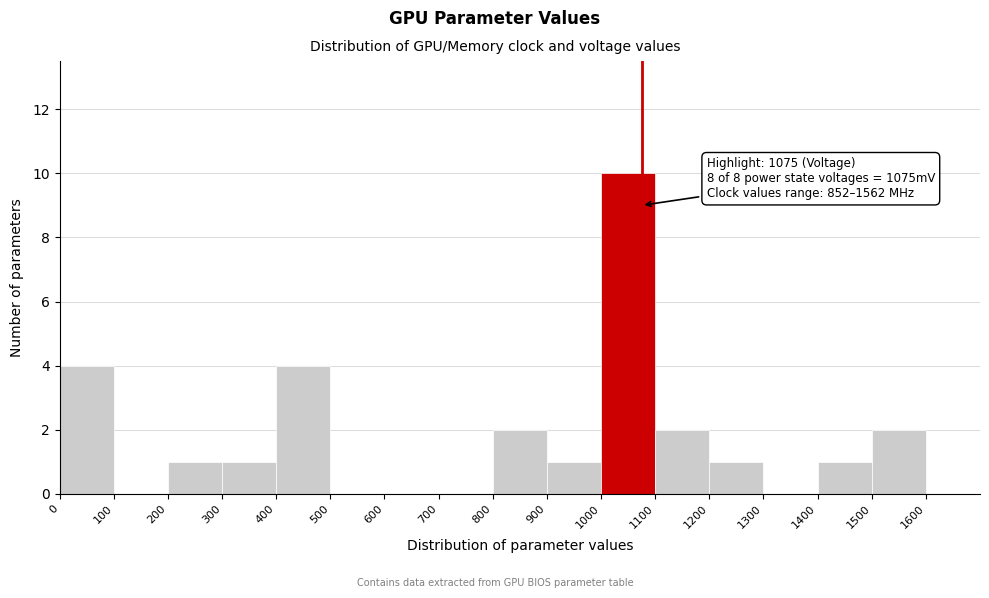

Which range on the x-axis has the tallest bar?

1000 to 1100